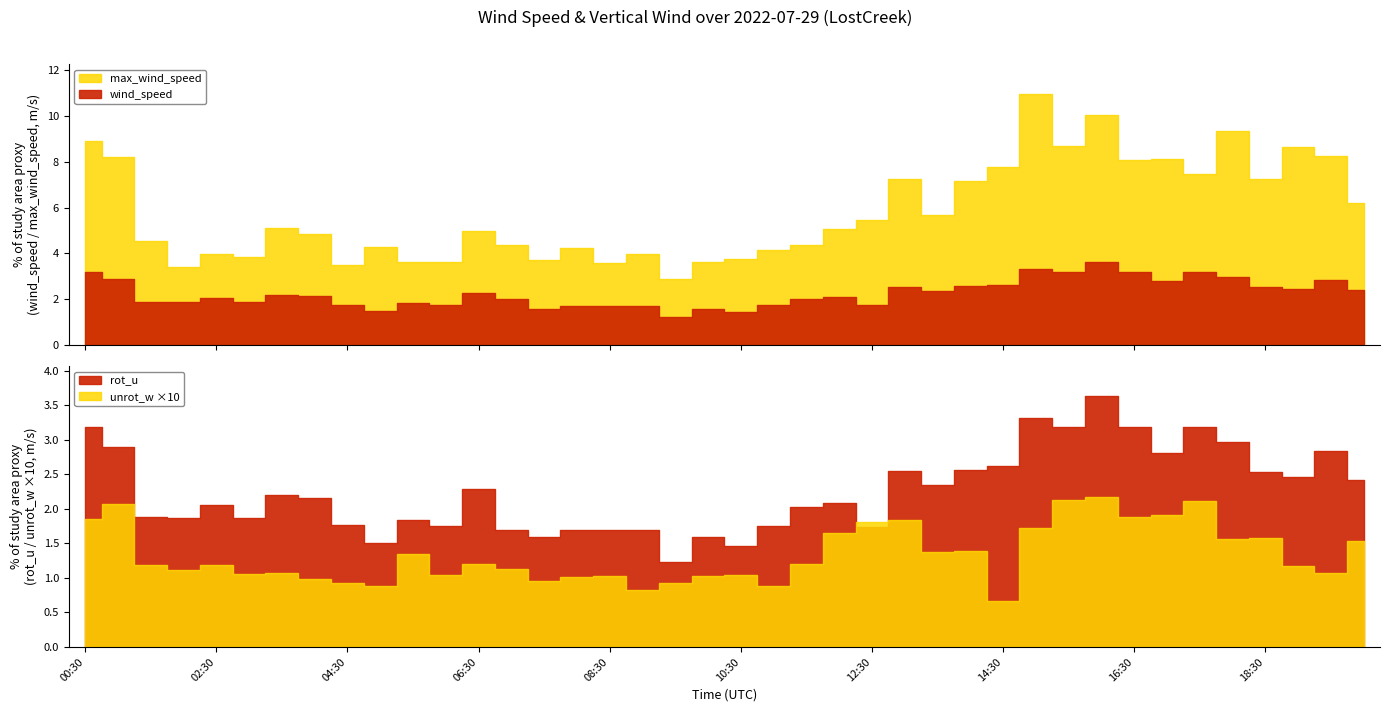

Reading right to left, transcribe all the data shown in this chart.

wind_speed: 20:00=2.4	19:30=2.8	19:00=2.5	18:30=2.5	18:00=3.0	17:30=3.2	17:00=2.8	16:30=3.2	16:00=3.6	15:30=3.2	15:00=3.3	14:30=2.6	14:00=2.6	13:30=2.4	13:00=2.5	12:30=1.7	12:00=2.1	11:30=2.0	11:00=1.7	10:30=1.5	10:00=1.6	09:30=1.2	09:00=1.7	08:30=1.7	08:00=1.7	07:30=1.6	07:00=2.0	06:30=2.3	06:00=1.8	05:30=1.8	05:00=1.5	04:30=1.8	04:00=2.2	03:30=2.2	03:00=1.9	02:30=2.1	02:00=1.9	01:30=1.9	01:00=2.9	00:30=3.2
max_wind_speed: 20:00=6.2	19:30=8.2	19:00=8.7	18:30=7.2	18:00=9.3	17:30=7.5	17:00=8.1	16:30=8.1	16:00=10.1	15:30=8.7	15:00=10.9	14:30=7.8	14:00=7.1	13:30=5.7	13:00=7.3	12:30=5.4	12:00=5.1	11:30=4.4	11:00=4.1	10:30=3.8	10:00=3.6	09:30=2.9	09:00=4.0	08:30=3.6	08:00=4.2	07:30=3.7	07:00=4.4	06:30=5.0	06:00=3.6	05:30=3.6	05:00=4.3	04:30=3.5	04:00=4.9	03:30=5.1	03:00=3.9	02:30=4.0	02:00=3.4	01:30=4.6	01:00=8.2	00:30=8.9
rot_u: 20:00=2.4	19:30=2.8	19:00=2.5	18:30=2.5	18:00=3.0	17:30=3.2	17:00=2.8	16:30=3.2	16:00=3.6	15:30=3.2	15:00=3.3	14:30=2.6	14:00=2.6	13:30=2.4	13:00=2.5	12:30=1.7	12:00=2.1	11:30=2.0	11:00=1.7	10:30=1.5	10:00=1.6	09:30=1.2	09:00=1.7	08:30=1.7	08:00=1.7	07:30=1.6	07:00=1.7	06:30=2.3	06:00=1.8	05:30=1.8	05:00=1.5	04:30=1.8	04:00=2.2	03:30=2.2	03:00=1.9	02:30=2.1	02:00=1.9	01:30=1.9	01:00=2.9	00:30=3.2
unrot_w: 20:00=0.2	19:30=0.1	19:00=0.1	18:30=0.2	18:00=0.2	17:30=0.2	17:00=0.2	16:30=0.2	16:00=0.2	15:30=0.2	15:00=0.2	14:30=0.1	14:00=0.1	13:30=0.1	13:00=0.2	12:30=0.2	12:00=0.2	11:30=0.1	11:00=0.1	10:30=0.1	10:00=0.1	09:30=0.1	09:00=0.1	08:30=0.1	08:00=0.1	07:30=0.1	07:00=0.1	06:30=0.1	06:00=0.1	05:30=0.1	05:00=0.1	04:30=0.1	04:00=0.1	03:30=0.1	03:00=0.1	02:30=0.1	02:00=0.1	01:30=0.1	01:00=0.2	00:30=0.2